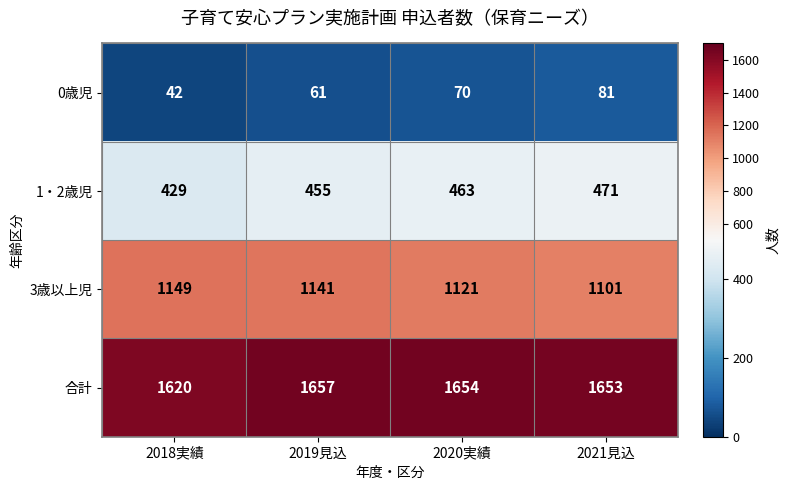

What is the difference between the 合計 values at 2019見込 and 2021見込?

4